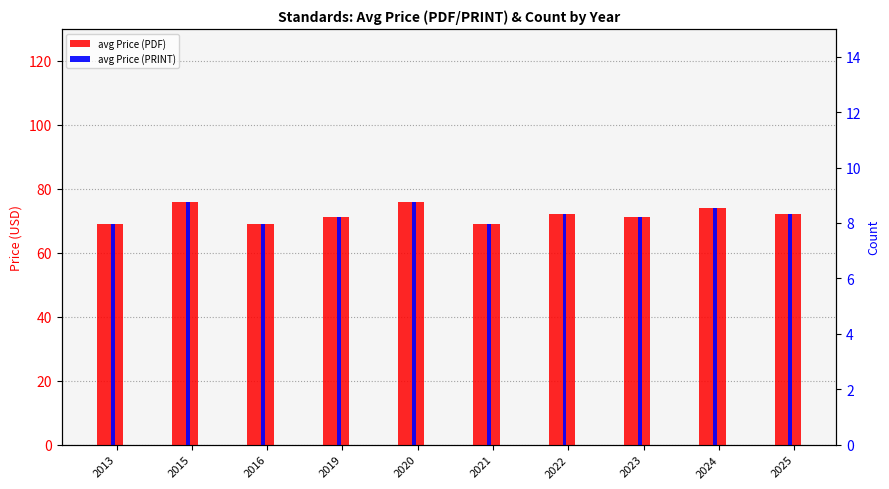

What is the difference between the maximum and minimum values in the avg Price (PDF) series?

7.1